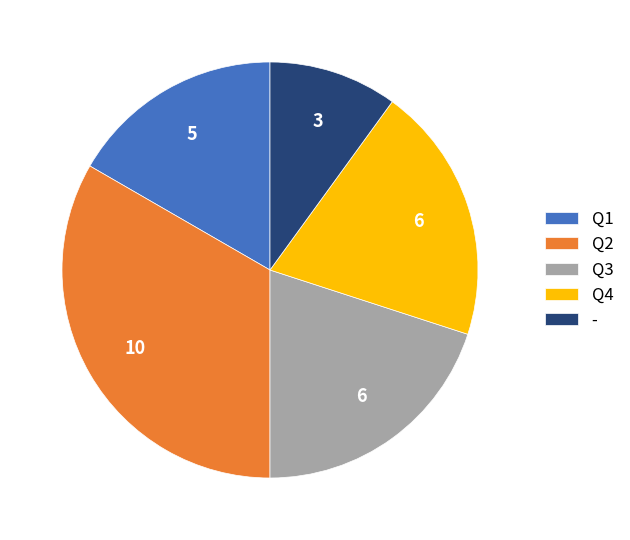

Is the sum of Q2 and - greater than half?

No